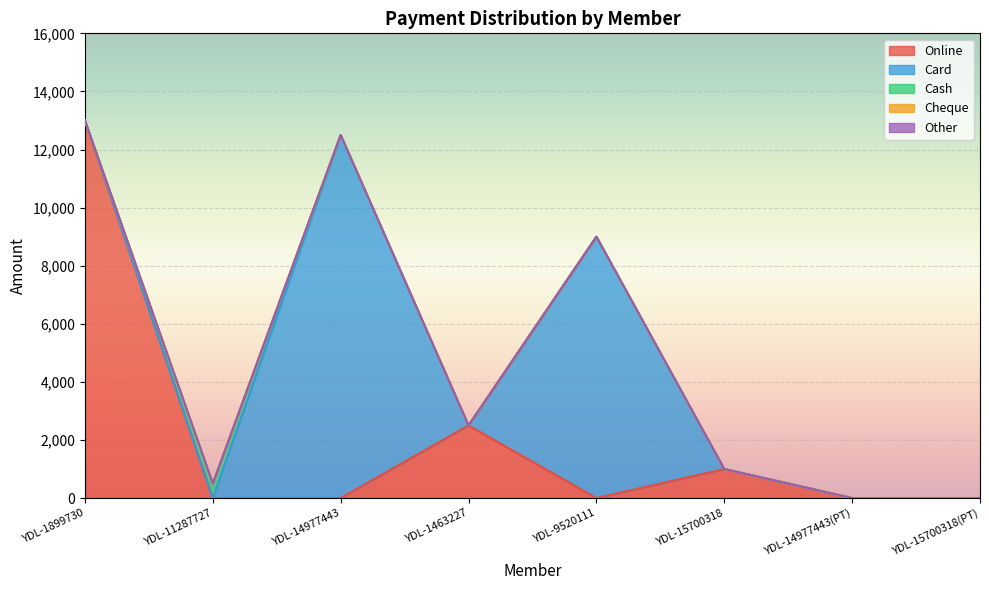

True or false: Card and Other intersect in this chart.

False